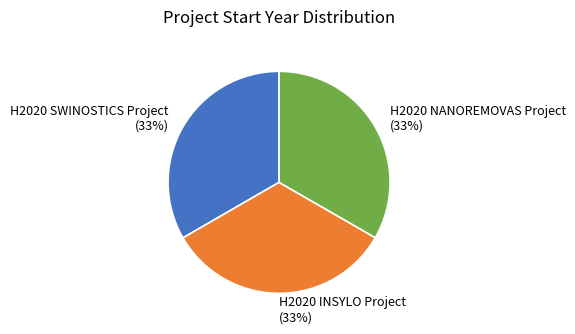

To the nearest percent, what percentage of the pie is H2020 SWINOSTICS Project?

33%